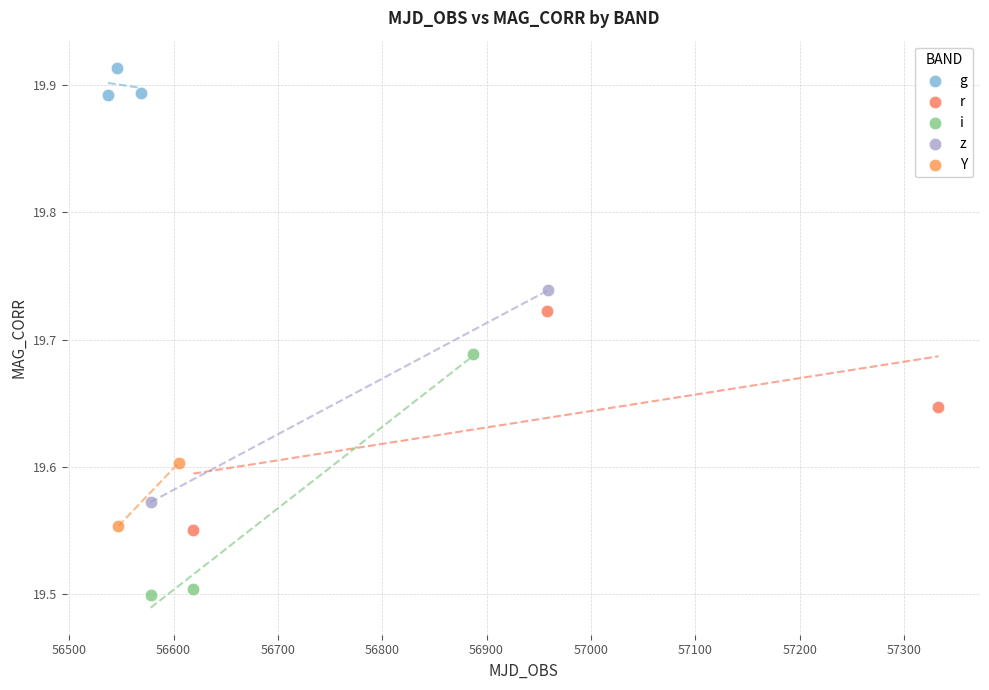

What are all the series names shown in the legend?

g, r, i, z, Y